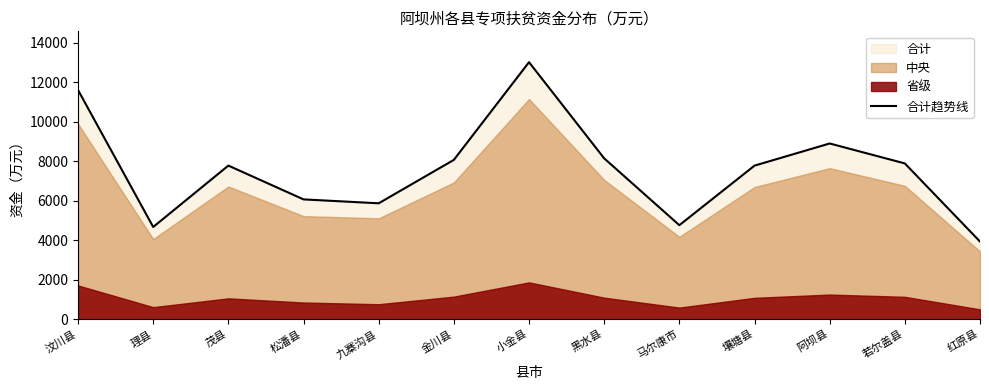

How many data points does each series have?

13